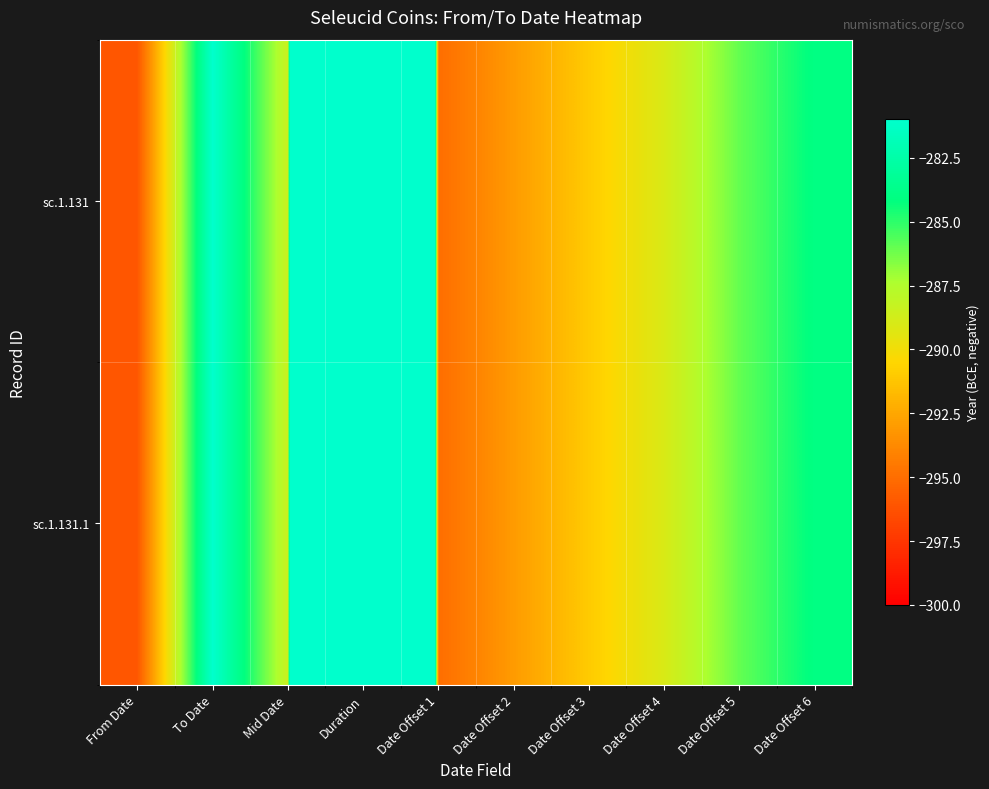

Reading left to right, list all the values displayed in this chart.

sc.1.131: From Date=-296.0	To Date=-281.0	Mid Date=-288.5	Duration=15.0	Date Offset 1=-295.0	Date Offset 2=-293.0	Date Offset 3=-291.0	Date Offset 4=-289.0	Date Offset 5=-286.0	Date Offset 6=-284.0
sc.1.131.1: From Date=-296.0	To Date=-281.0	Mid Date=-288.5	Duration=15.0	Date Offset 1=-295.0	Date Offset 2=-293.0	Date Offset 3=-291.0	Date Offset 4=-289.0	Date Offset 5=-286.0	Date Offset 6=-284.0